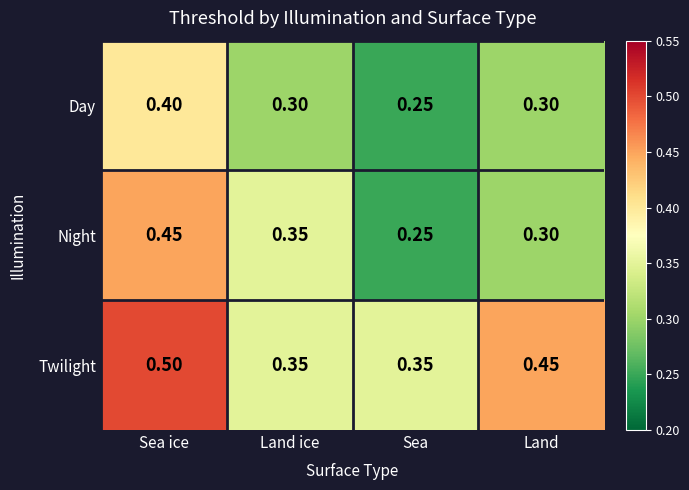

At which label does Day reach its minimum?

Sea